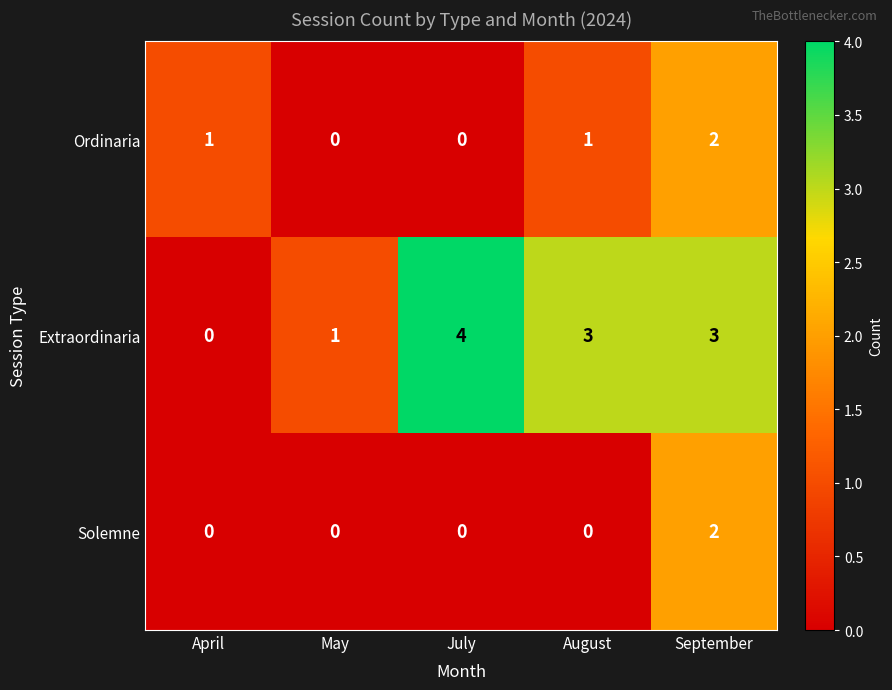

Reading right to left, transcribe all the data shown in this chart.

Ordinaria: September=2	August=1	July=0	May=0	April=1
Extraordinaria: September=3	August=3	July=4	May=1	April=0
Solemne: September=2	August=0	July=0	May=0	April=0